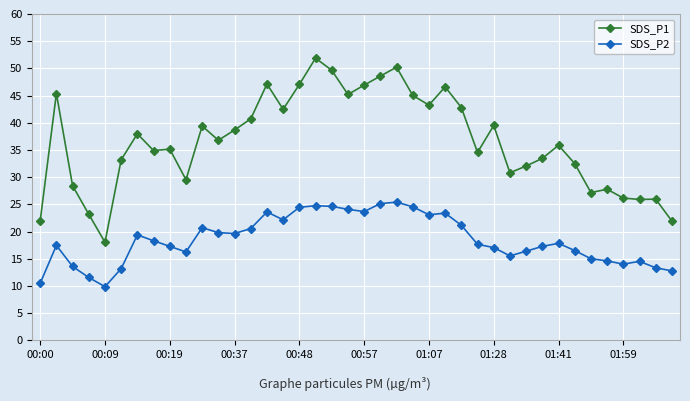

Which series has the largest total across all categories?

SDS_P1